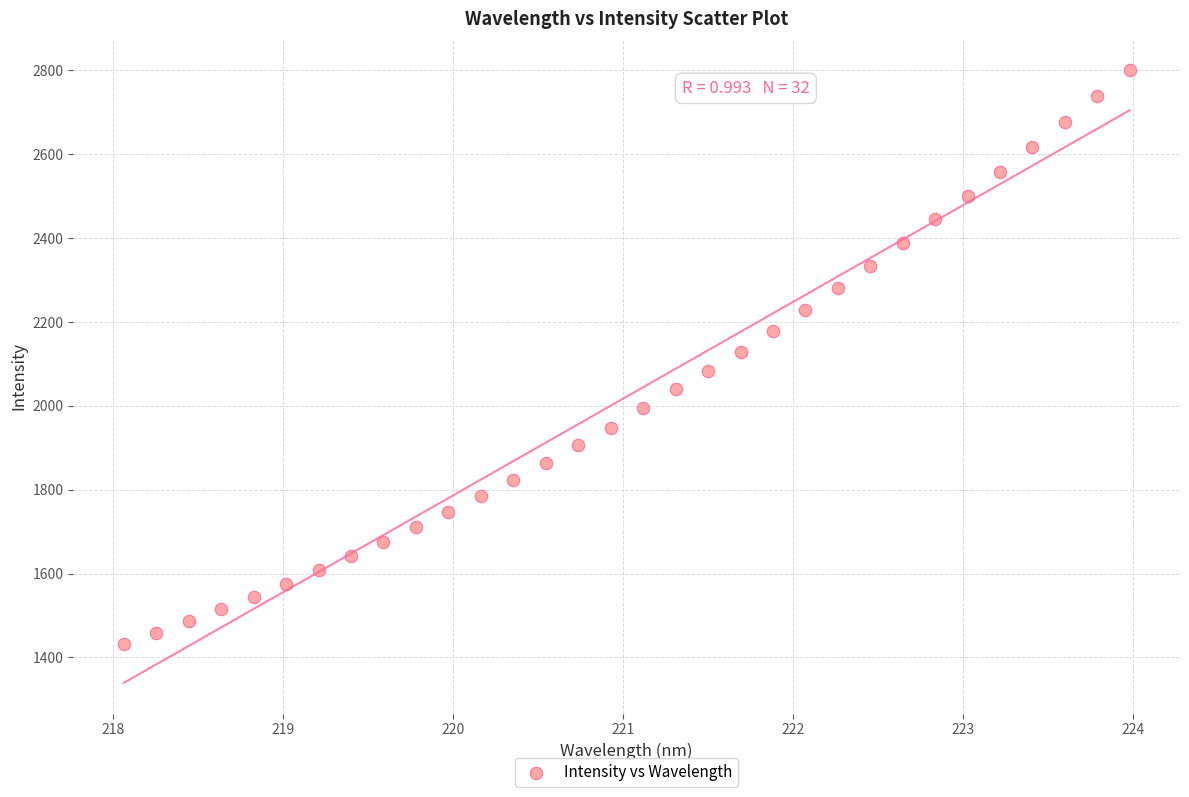

What is the range of X values (max minus min)?

5.9